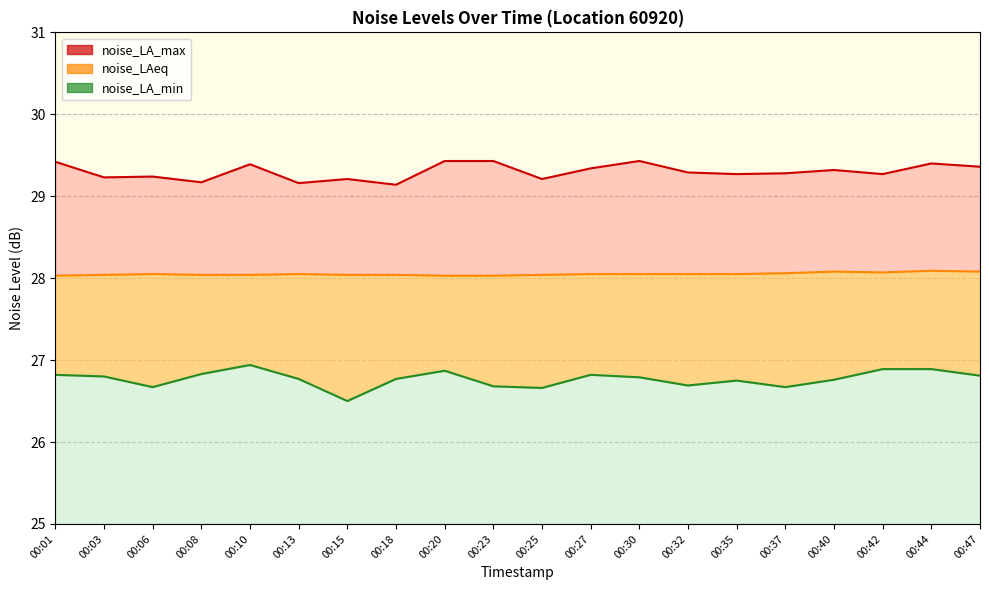

Rank the series by their maximum value, from lowest to highest.

noise_LA_min, noise_LAeq, noise_LA_max